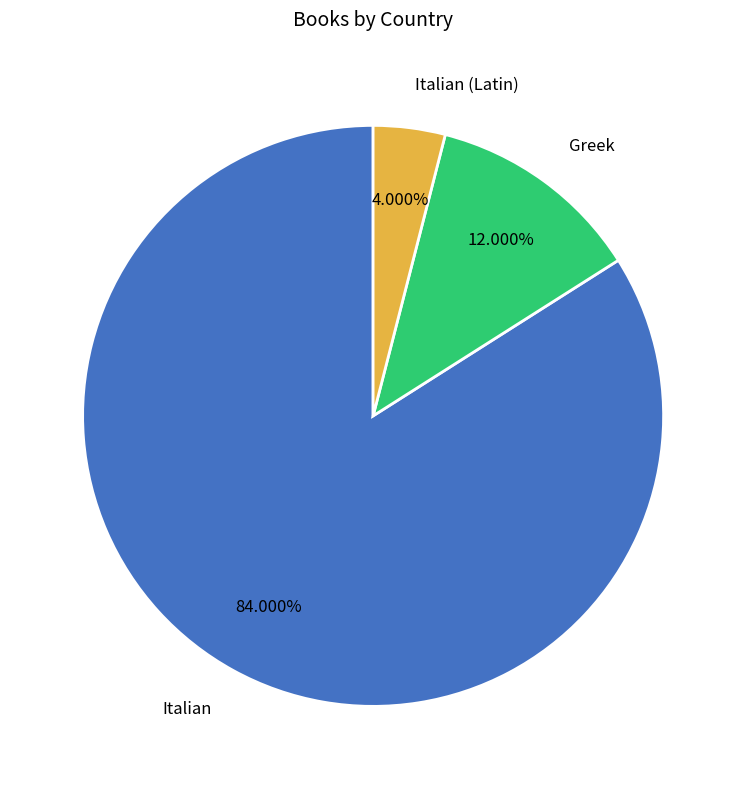

What is the majority slice?

Italian